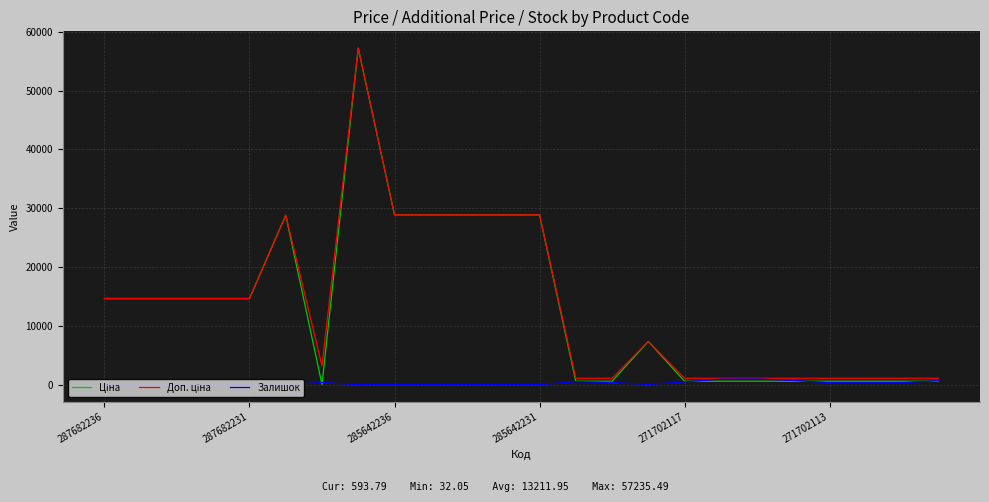

Does the chart display data point markers on the line(s)?

No